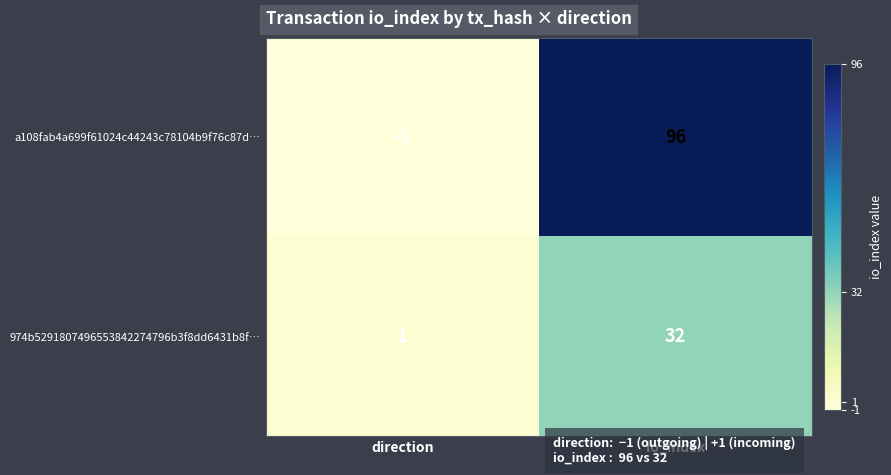

At which category does the chart reach its peak across all series?

io_index